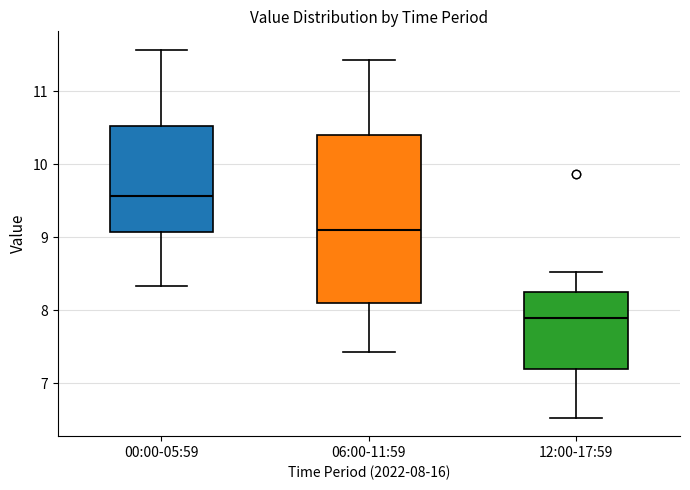

Comparing the boxes themselves (not the whiskers), which one is the tallest?

06:00-11:59